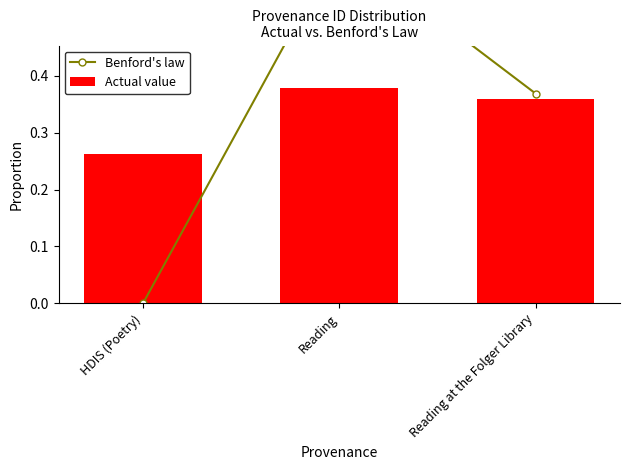

At which label is Actual value closest to 0?

HDIS (Poetry)